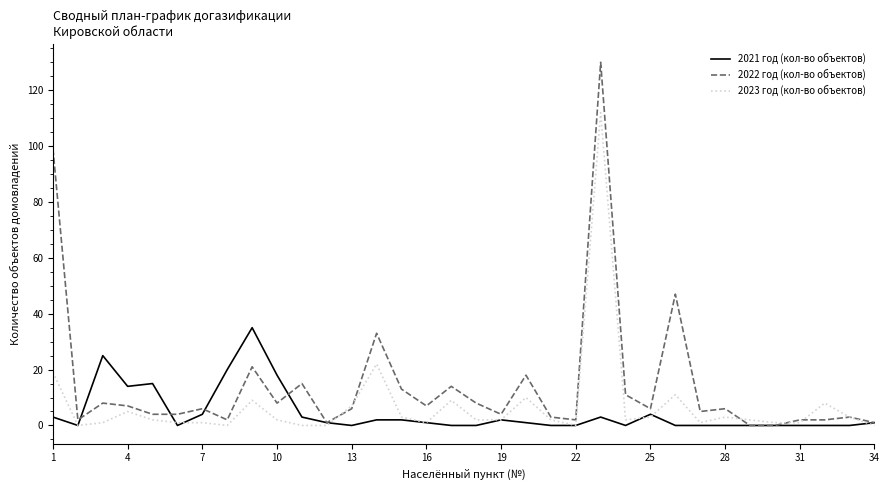

Which series has the largest range (max minus min)?

2022 год (кол-во объектов)